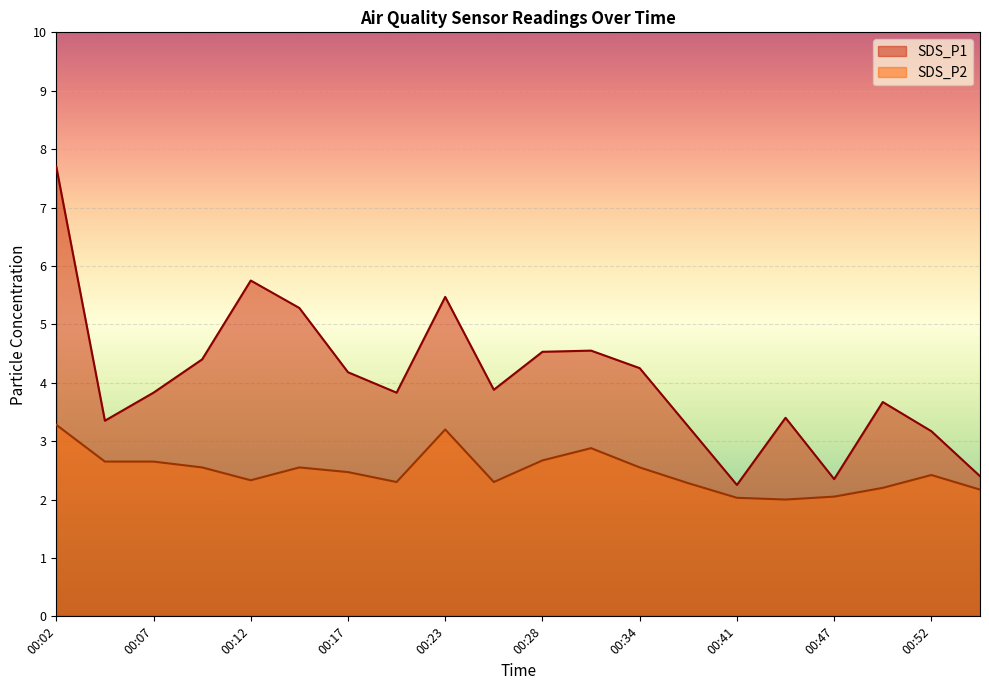

What is the difference between the maximum and second lowest values in the SDS_P2 series?

1.2